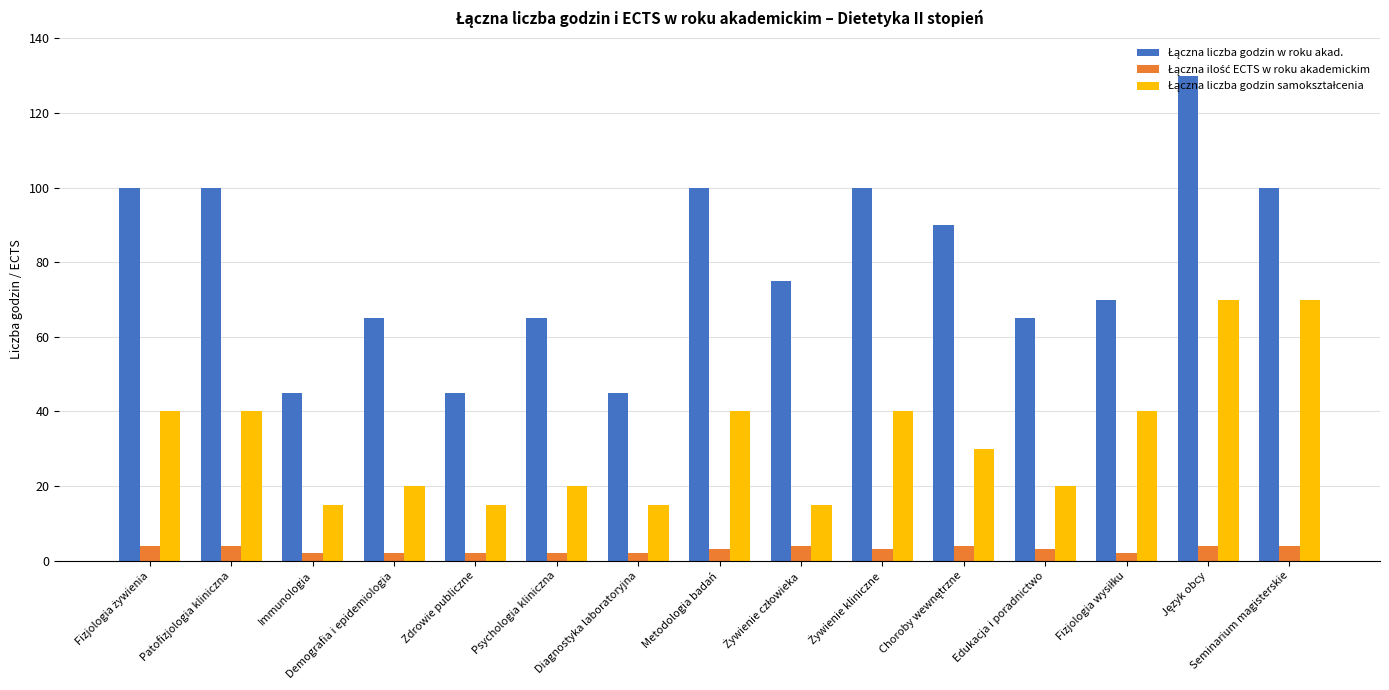

What is the maximum value shown in the chart?

130